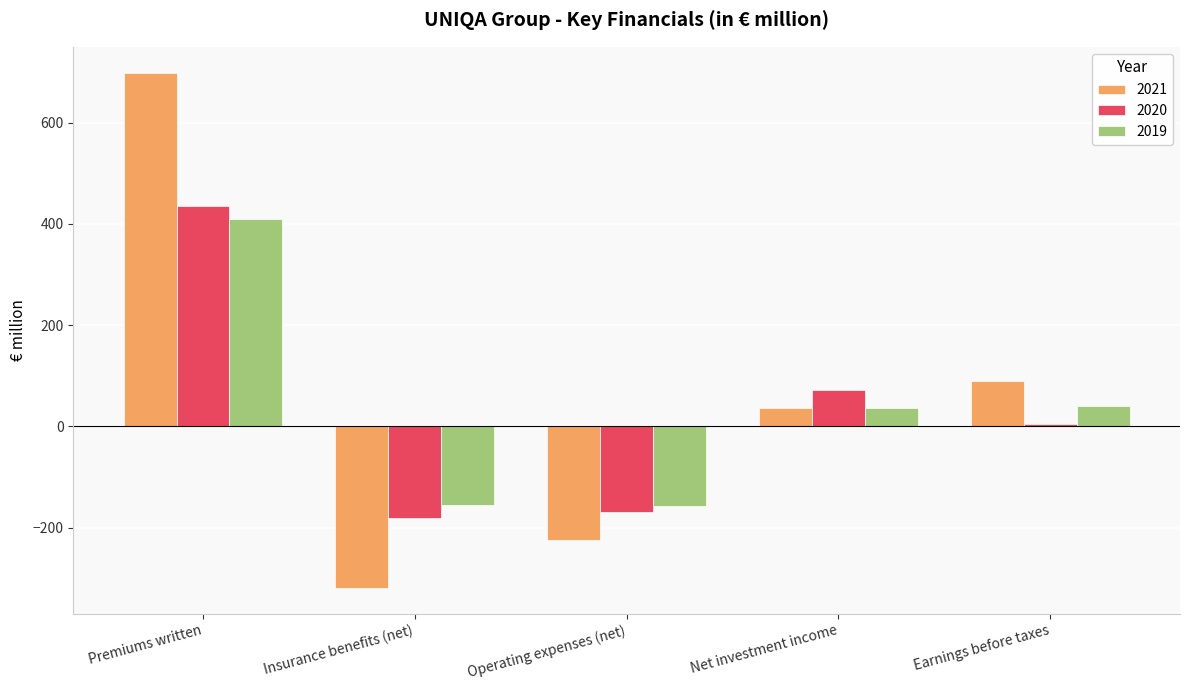

How many bars are there in total?

15